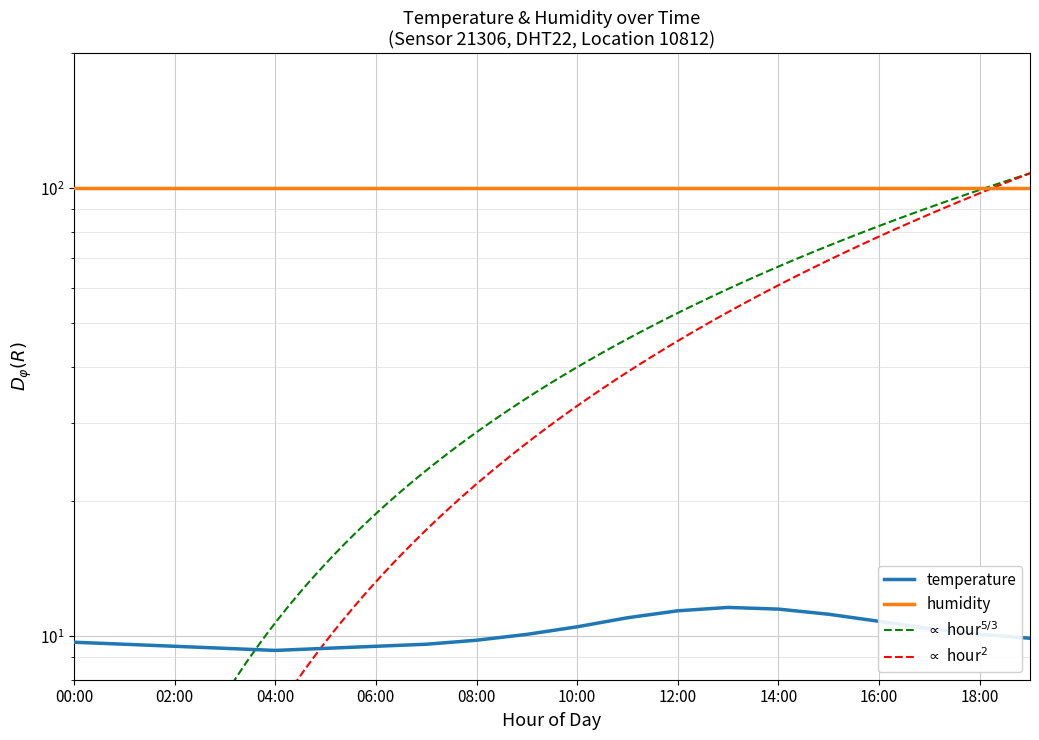

What is the value of the 10th point from the left?

10.1